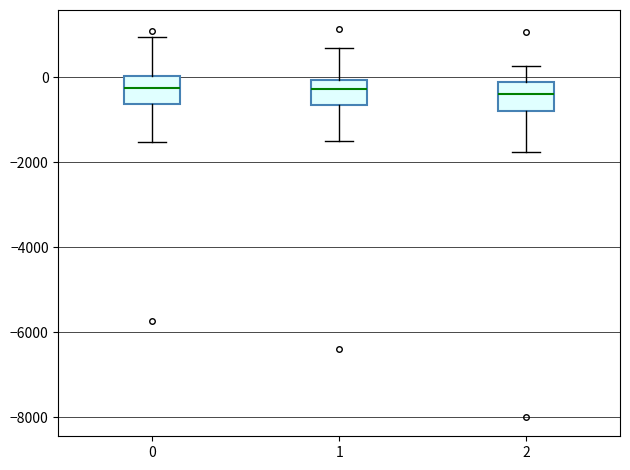

Reading left to right, read every box against the y-axis: the position of its median line, the range the box covers, and the ends of its whiskers. The values are not printed on the chart, so give them approximately, as read against the axis.

0: median -200, box -600 to 0, whiskers -1600 to 1000
1: median -200, box -600 to 0, whiskers -1400 to 600
2: median -400, box -800 to -200, whiskers -1800 to 200